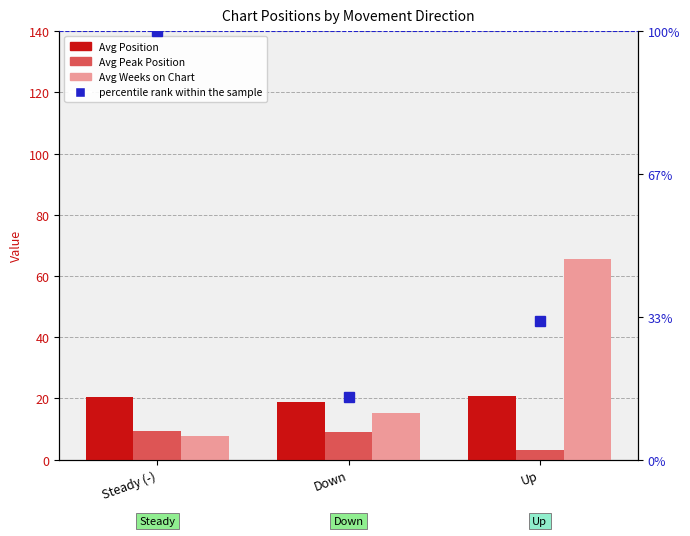

At which category is the sum across all series the highest?

Up